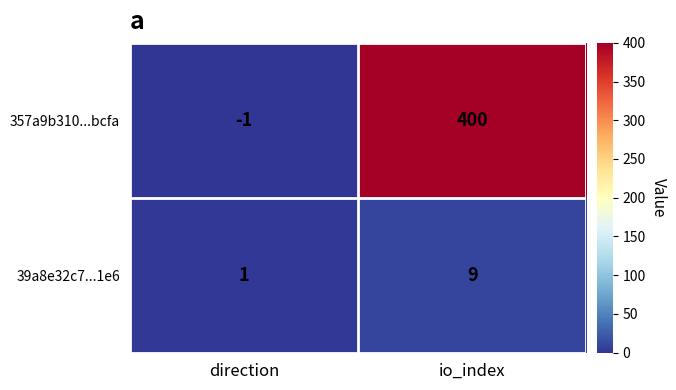

Between direction and io_index, which series saw the biggest shift?

357a9b310...bcfa